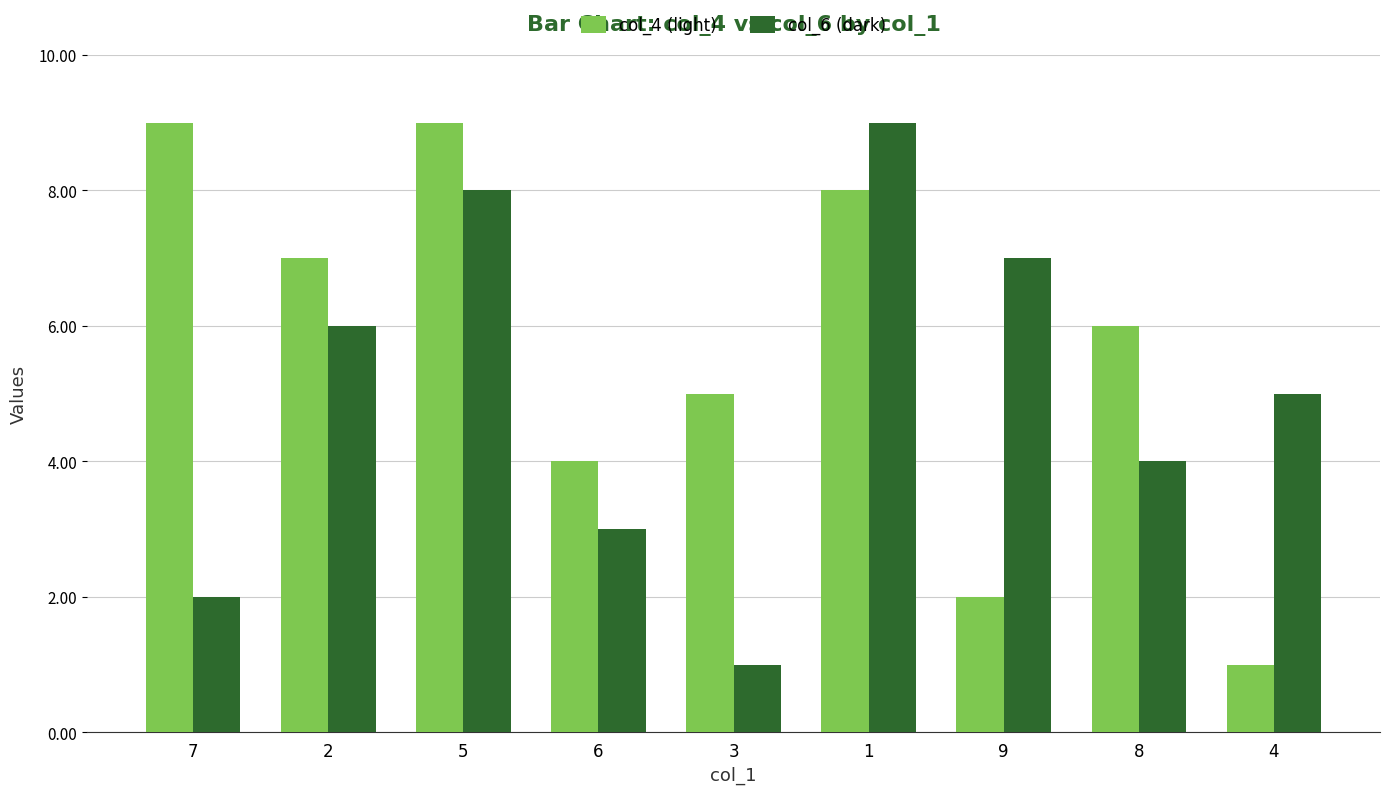

What is the label of the 5th bar from the right?

3